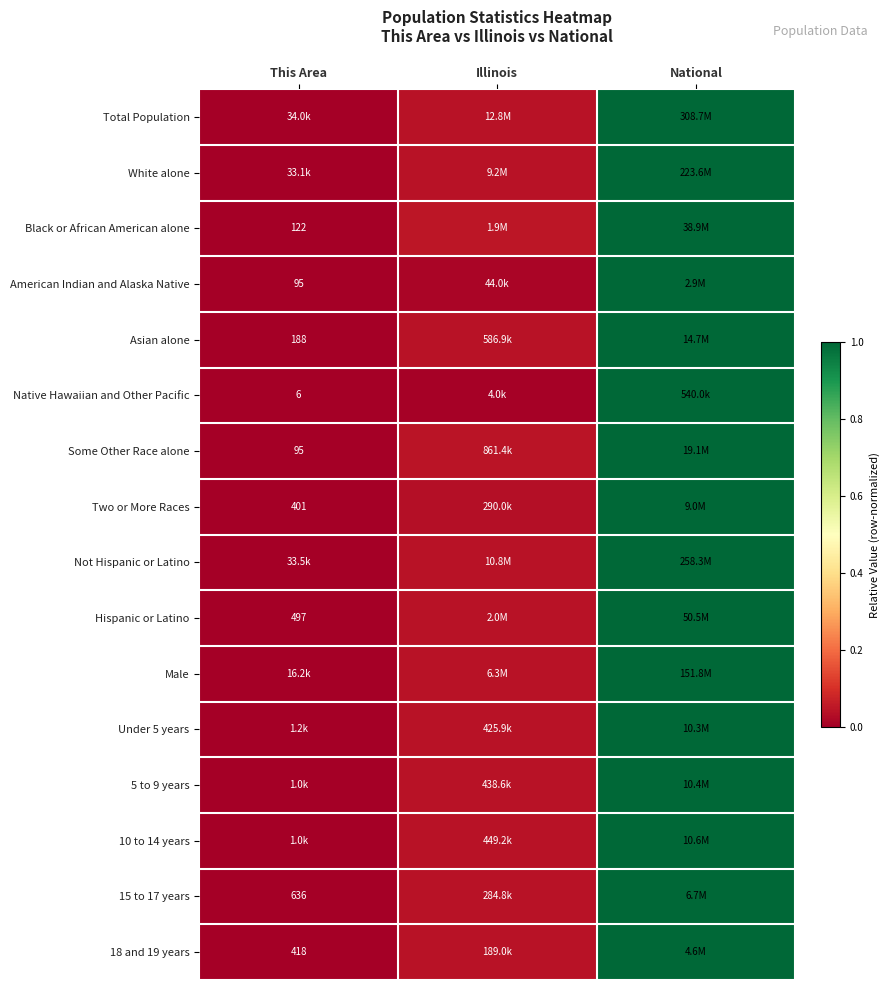

List the labels in order of Black or African American alone value, largest first.

National, Illinois, This Area